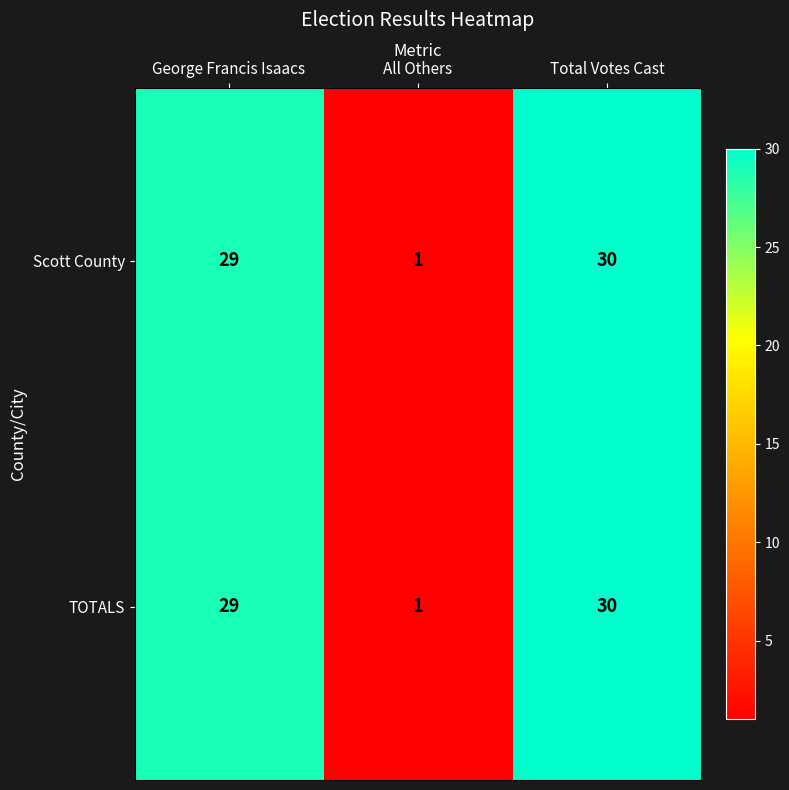

At which category is the sum across all series the highest?

Total Votes Cast